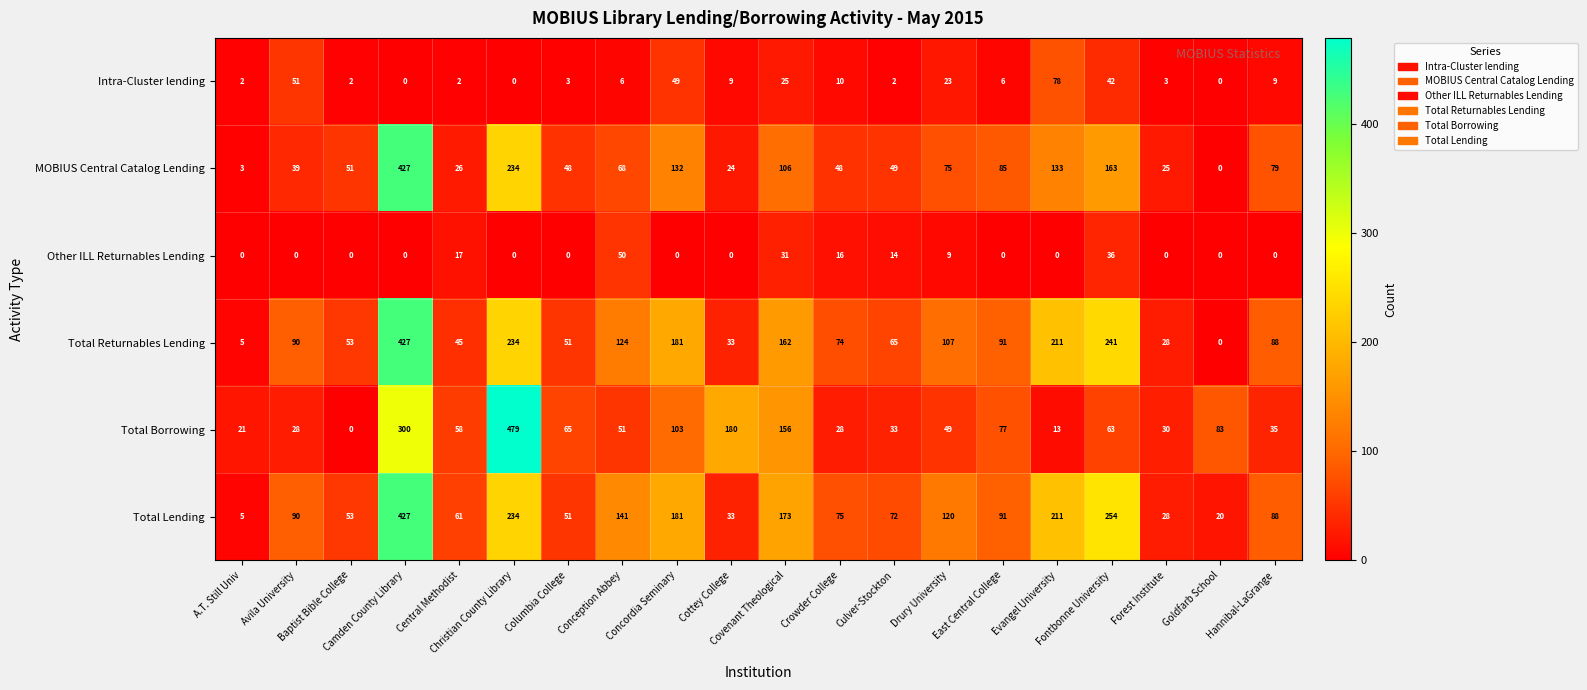

What is the average value of the MOBIUS Central Catalog Lending series?

91